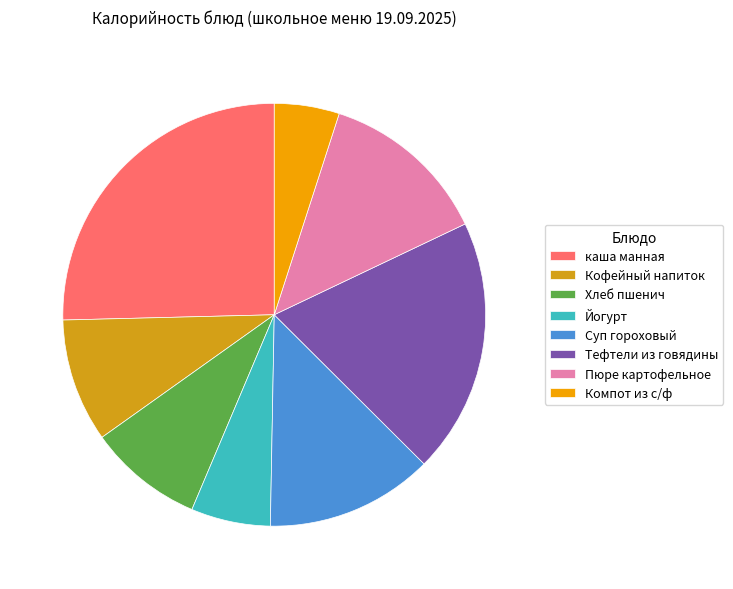

To the nearest percent, what is the difference between the Компот из с/ф and Хлеб пшенич slice percentages?

4%